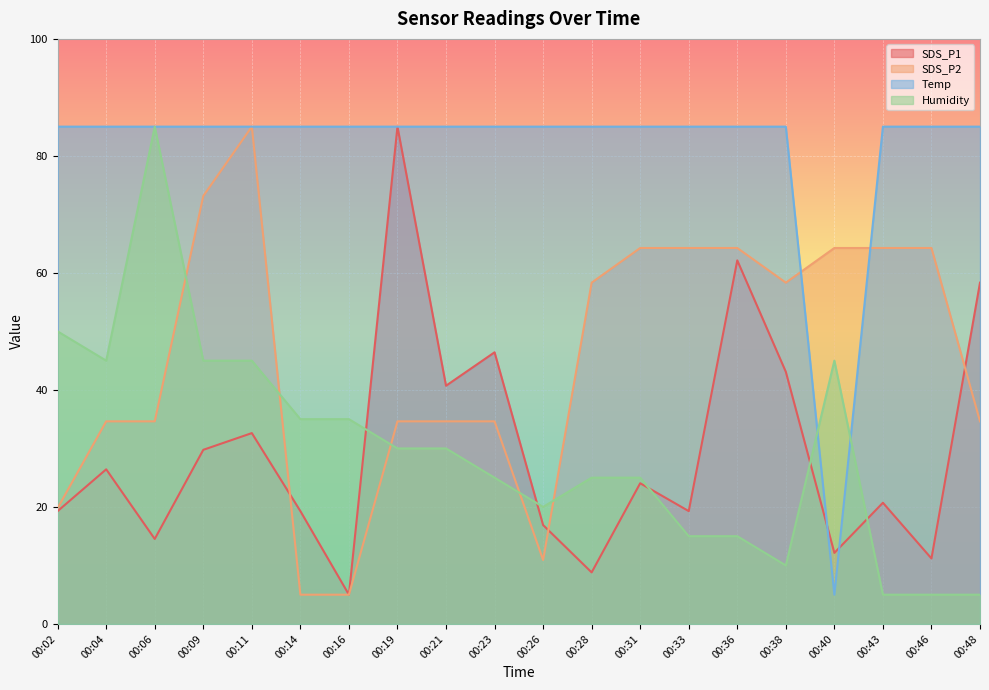

Reading left to right, transcribe all the data shown in this chart.

SDS_P1: 19.3	26.4	14.5	29.8	32.6	19.3	5.0	85.0	40.7	46.4	16.9	8.8	24.0	19.3	62.1	43.1	12.1	20.7	11.2	58.3
SDS_P2: 19.8	34.6	34.6	73.1	85.0	5.0	5.0	34.6	34.6	34.6	10.9	58.3	64.3	64.3	64.3	58.3	64.3	64.3	64.3	34.6
Temp: 85.0	85.0	85.0	85.0	85.0	85.0	85.0	85.0	85.0	85.0	85.0	85.0	85.0	85.0	85.0	85.0	5.0	85.0	85.0	85.0
Humidity: 50.0	45.0	85.0	45.0	45.0	35.0	35.0	30.0	30.0	25.0	20.0	25.0	25.0	15.0	15.0	10.0	45.0	5.0	5.0	5.0